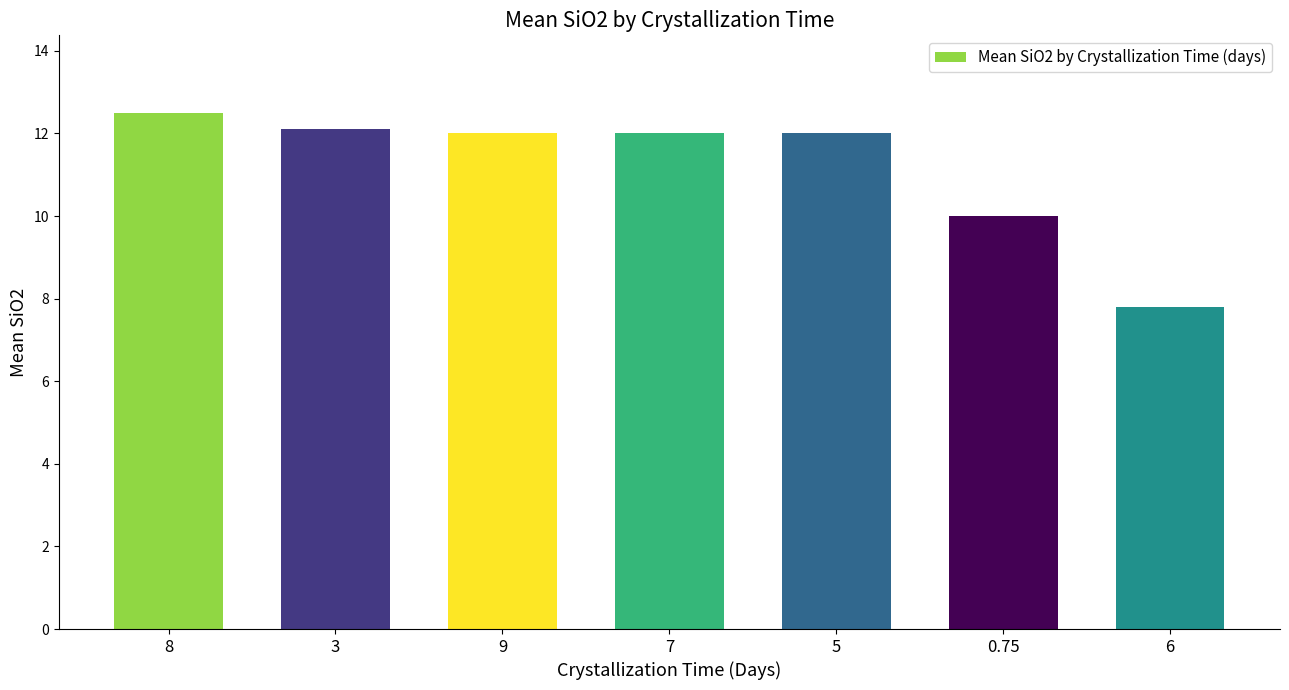

What is the approximate value at 6?

7.8